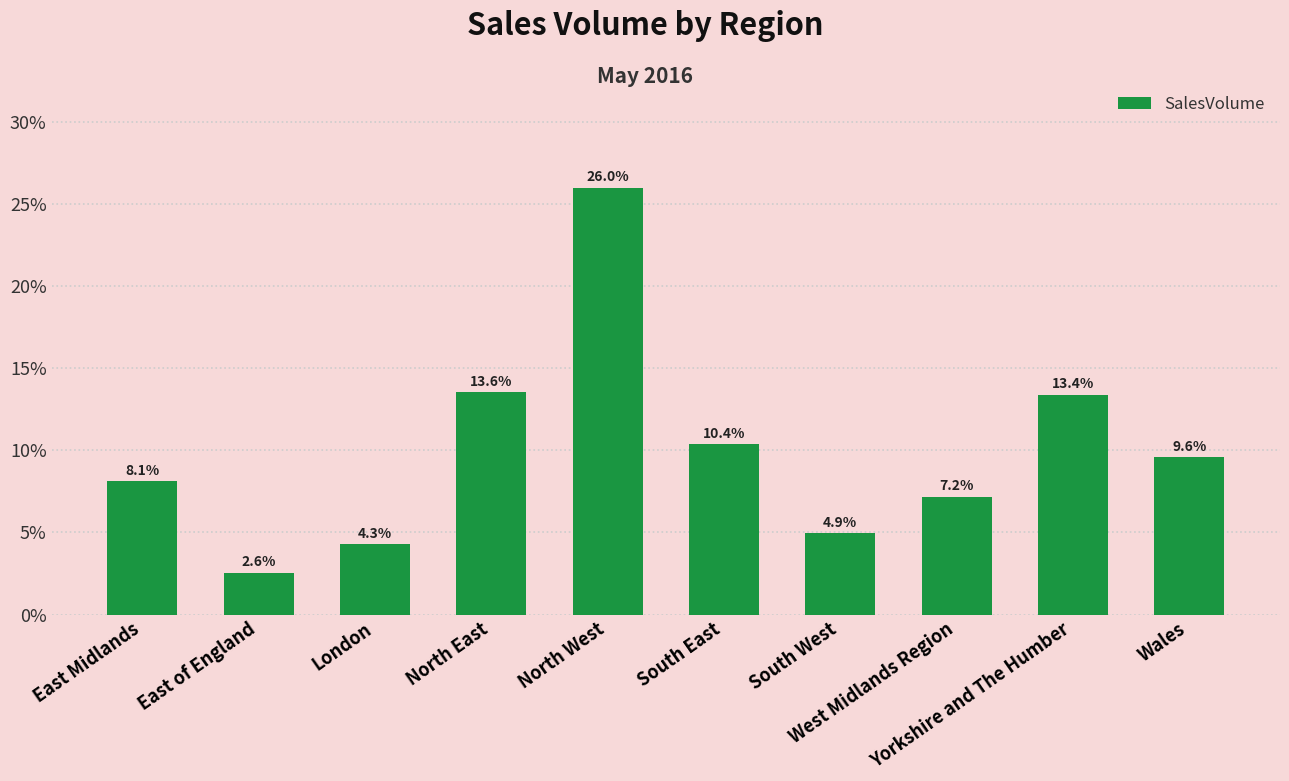

The value at London is 0.1. True or false?

False